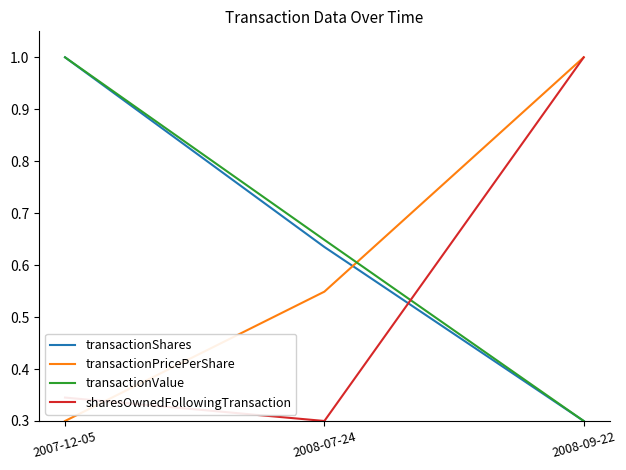

What is the maximum value for transactionShares?

1.0